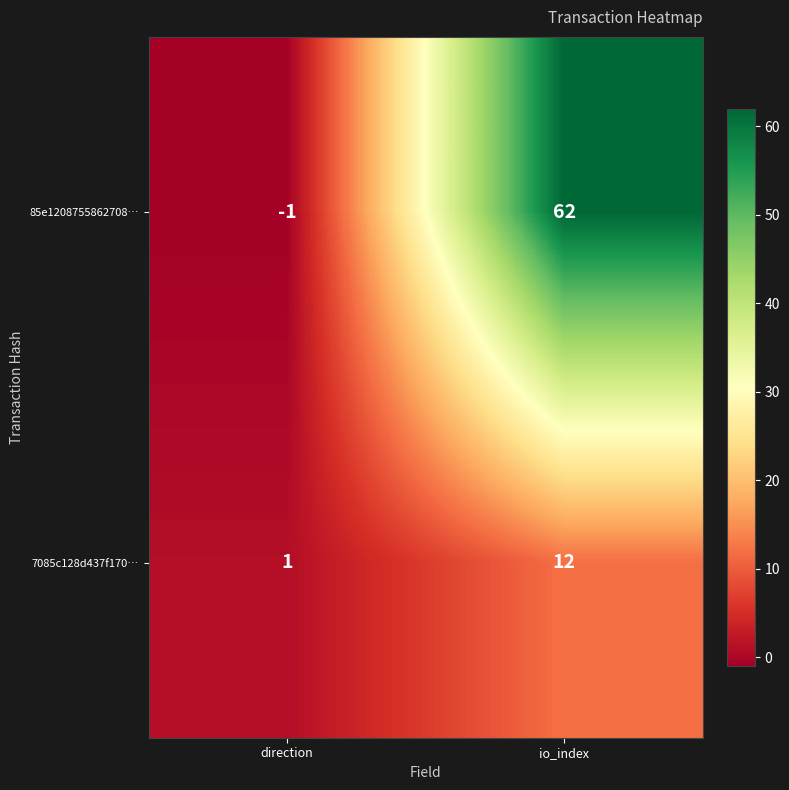

Reading left to right, extract all data points from this chart.

85e1208755862708…: -1	62
7085c128d437f170…: 1	12